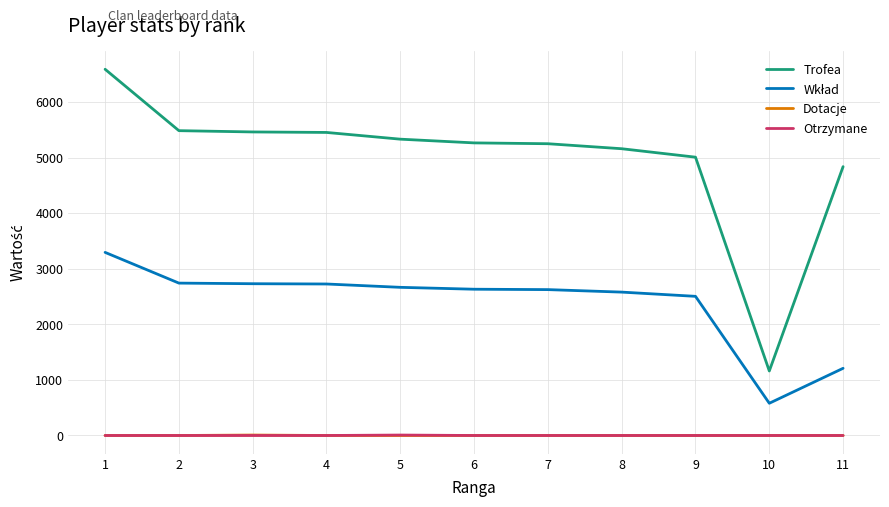

The value of Otrzymane at 3 is 0. True or false?

True